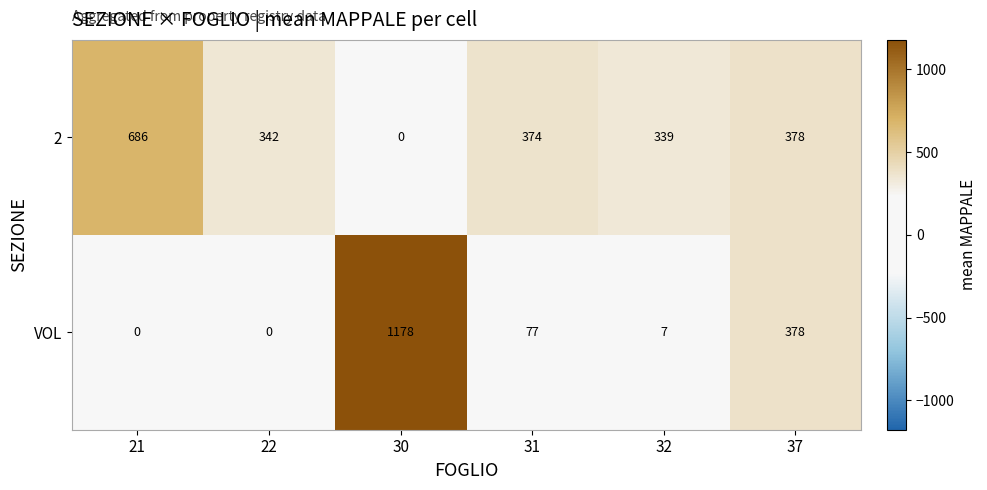

Reading left to right, what are all the values shown in this chart?

2: 21=686	22=342	30=0	31=374	32=339	37=378
VOL: 21=0	22=0	30=1178	31=77	32=7	37=378